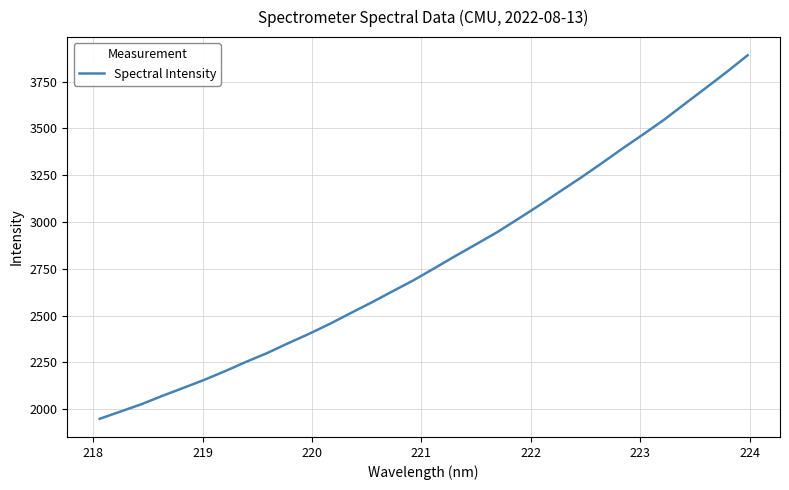

What is the difference between the maximum and minimum values?

1941.7